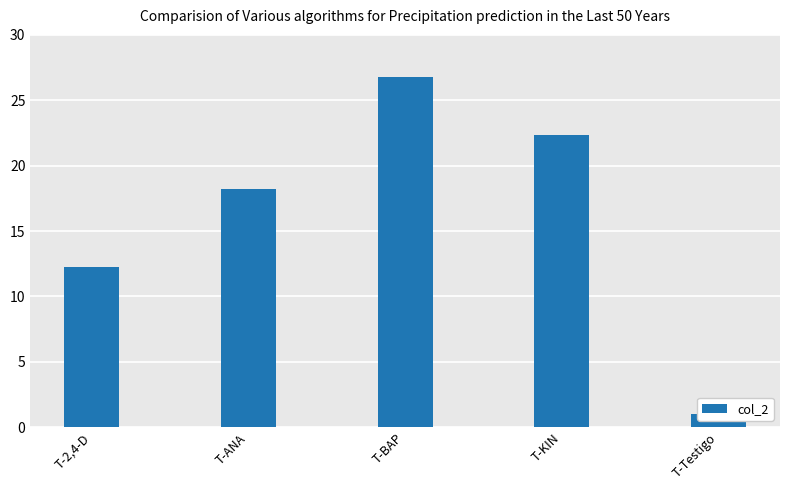

What is the value of the 4th bar from the left?

22.4